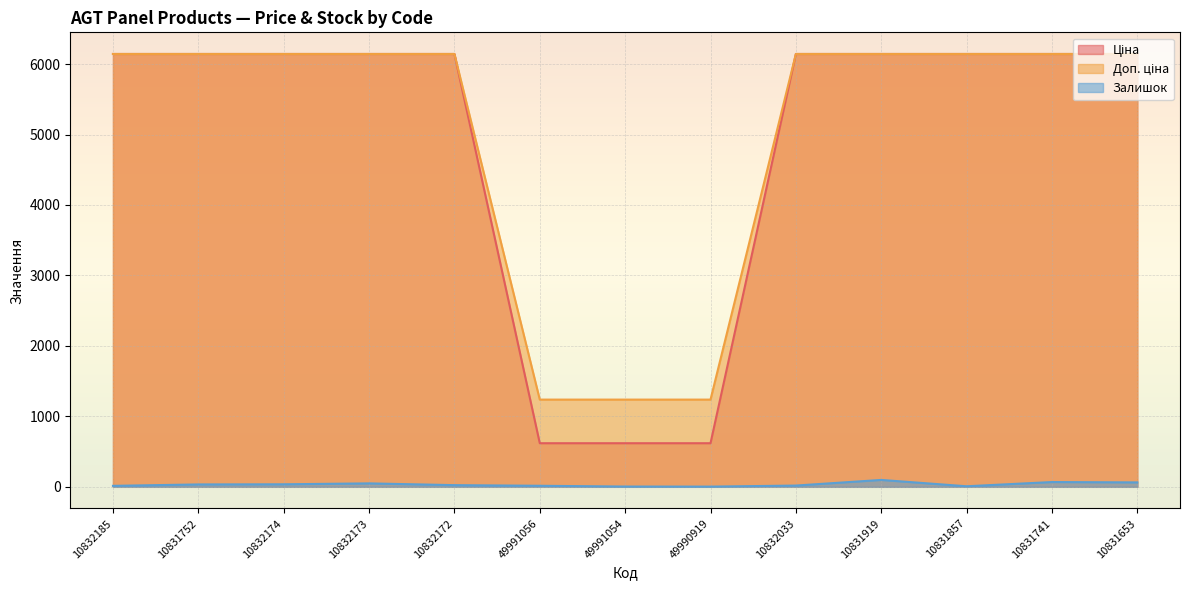

The Ціна series shows 6143.2 at 10832173. True or false?

True